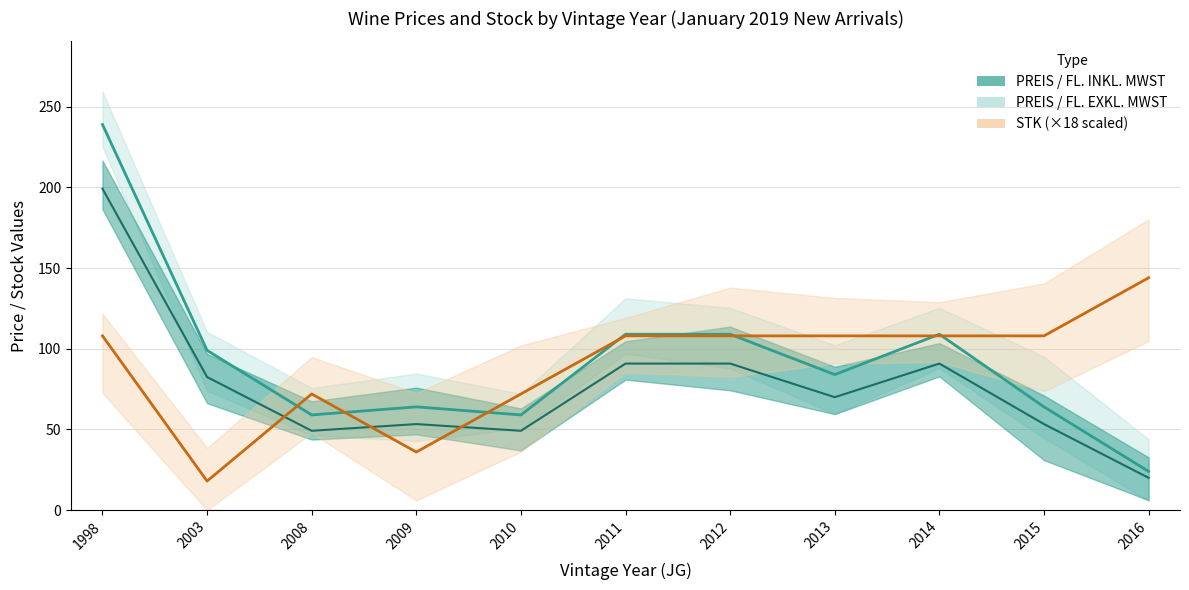

At which label is PREIS / FL. EXKL. MWST closest to 109?

2011